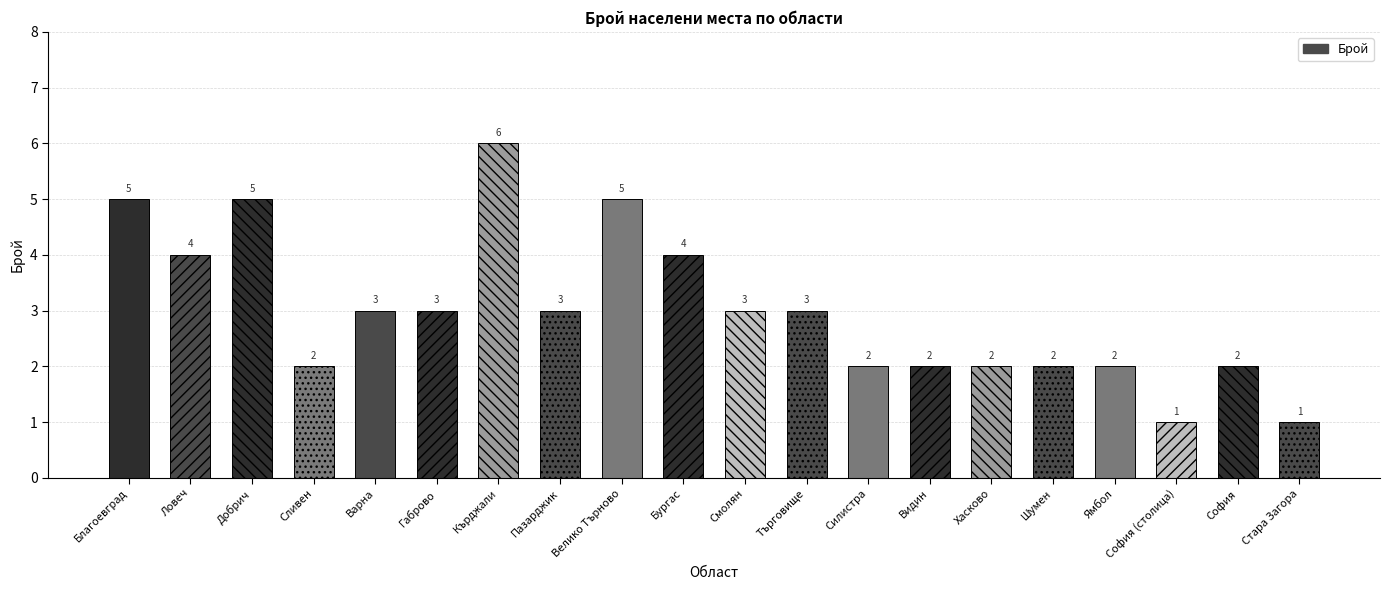

Does the chart contain any negative values?

No